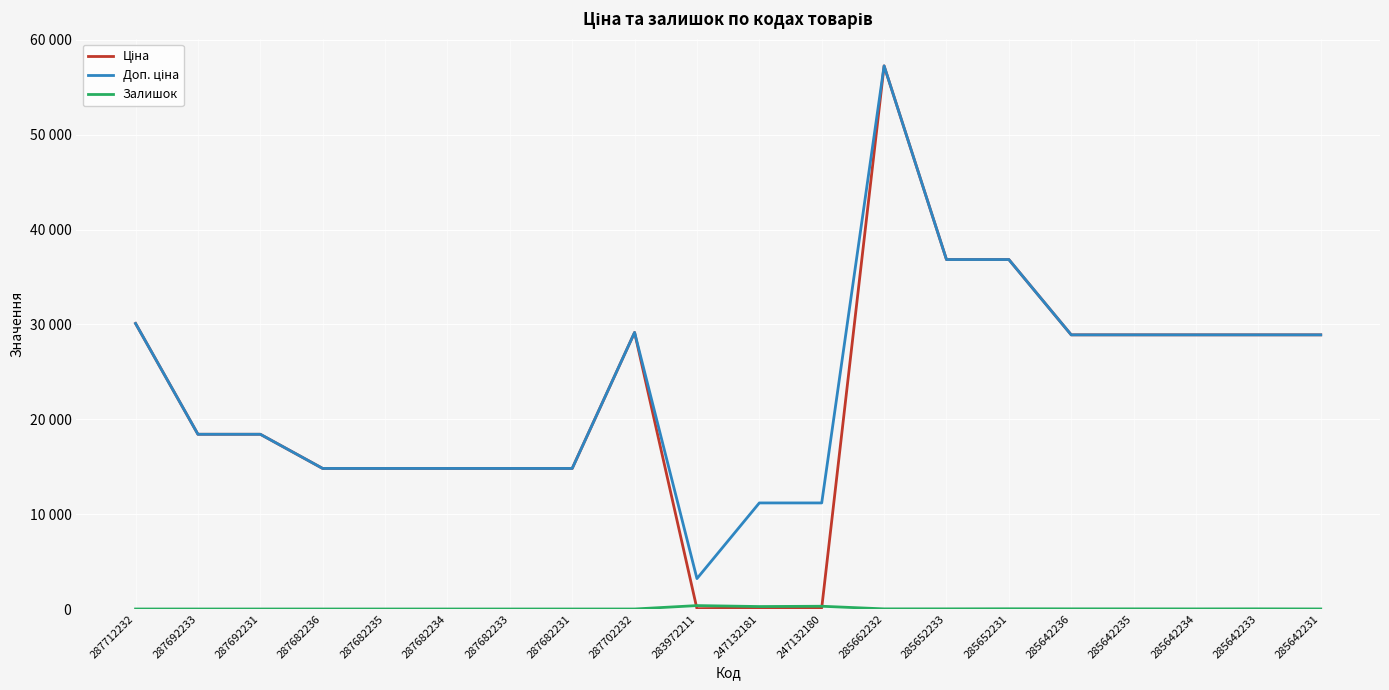

Where is the first local maximum for Доп. ціна?

287702232